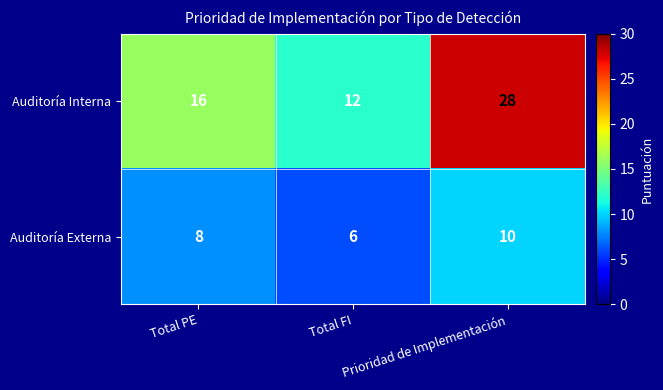

Where is Auditoría Interna nearest to the value 20?

Total PE